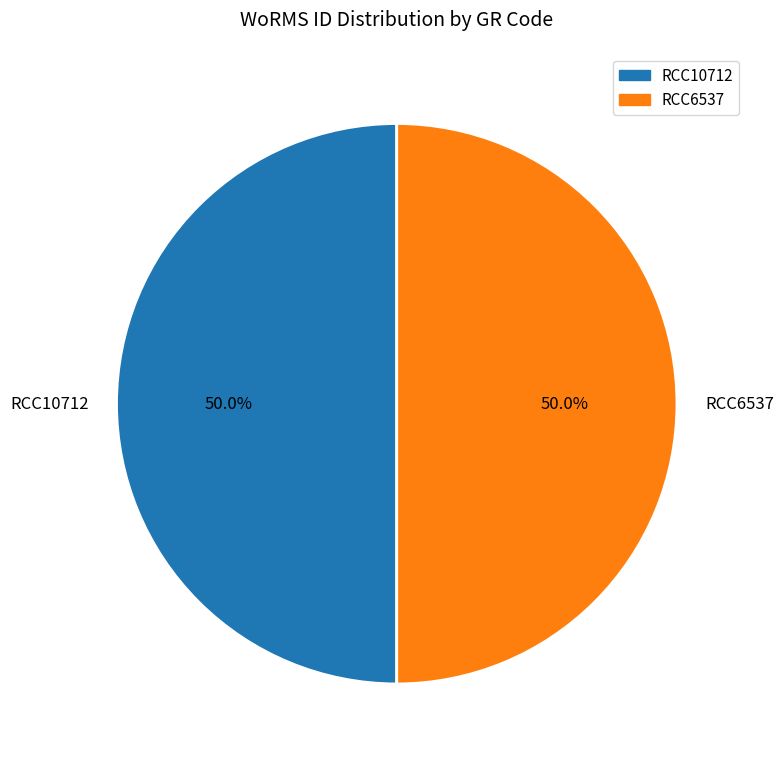

What is the ratio of the value at RCC6537 to the value at RCC10712?

1.0